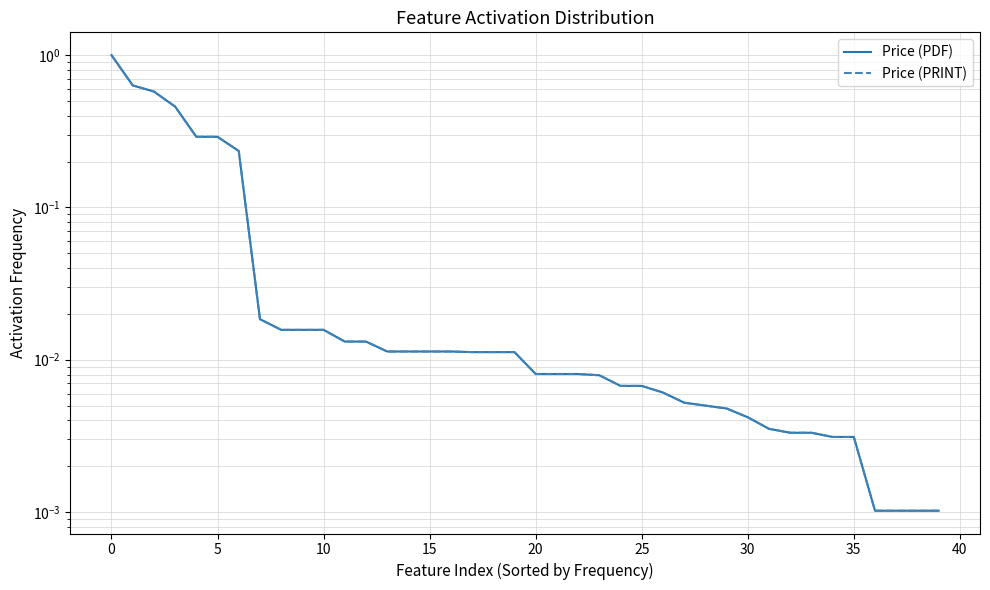

How many distinct data groups are displayed?

2